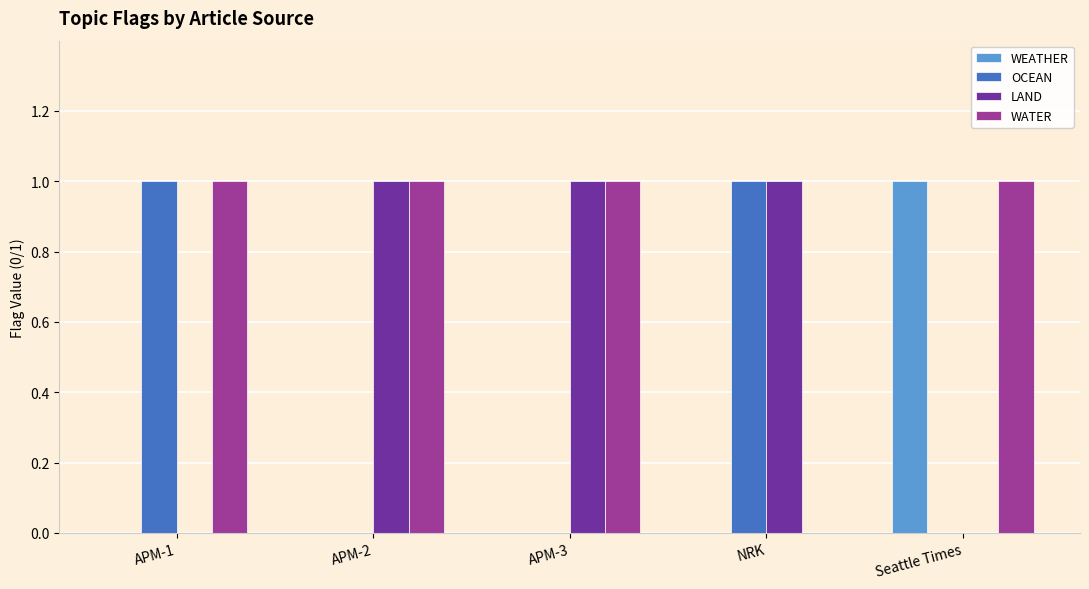

What is the sum of all WATER values?

4